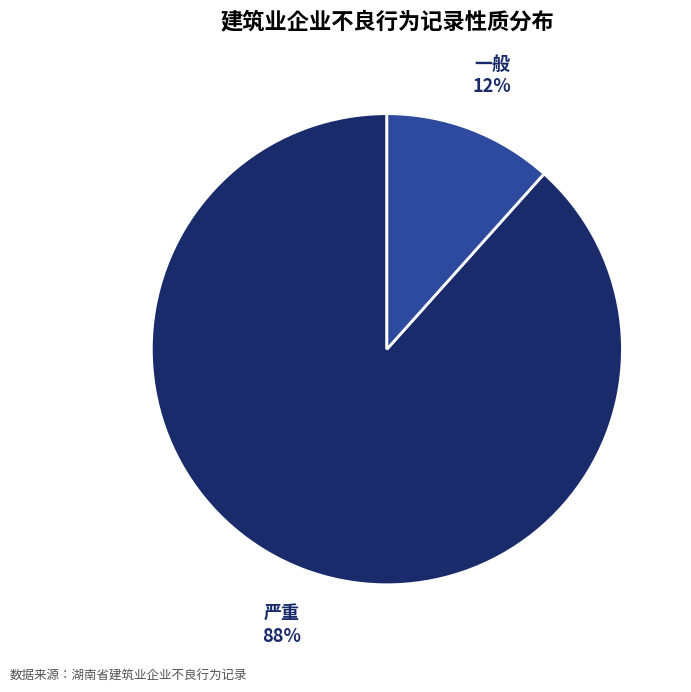

To the nearest percent, what is the average slice percentage?

50%